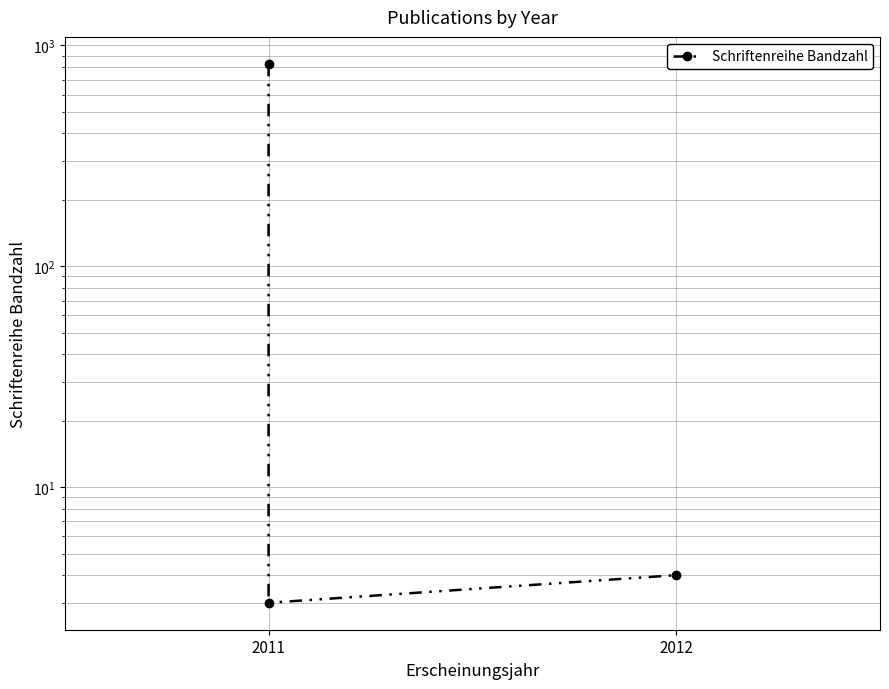

At which category does the chart reach its peak across all series?

2011